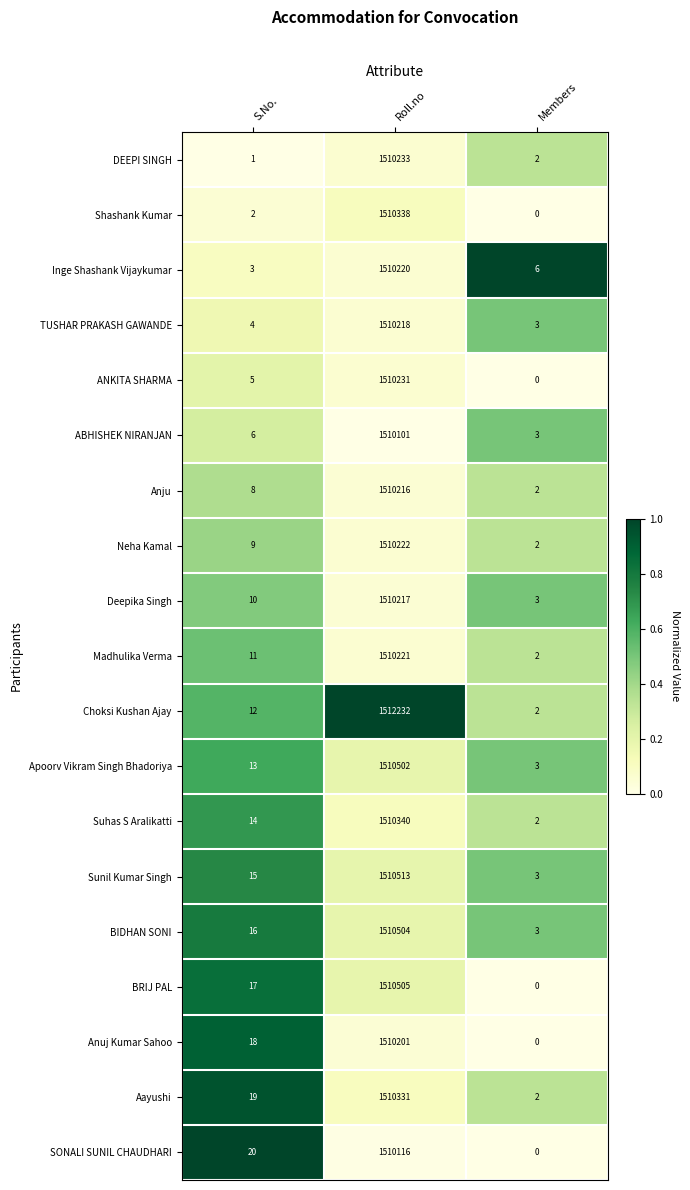

Which series changed the most between Roll.no and Members?

Choksi Kushan Ajay